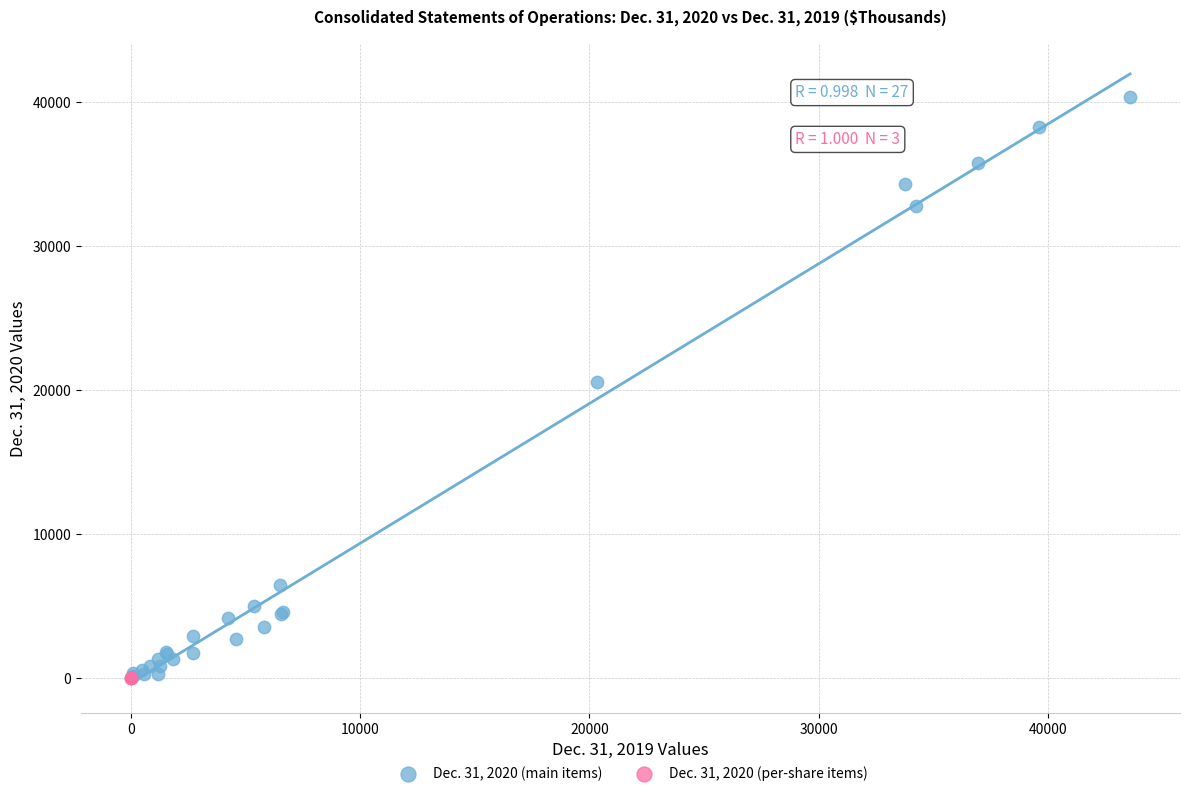

Which series has the largest Y range (max minus min)?

Dec. 31, 2020 (main items)